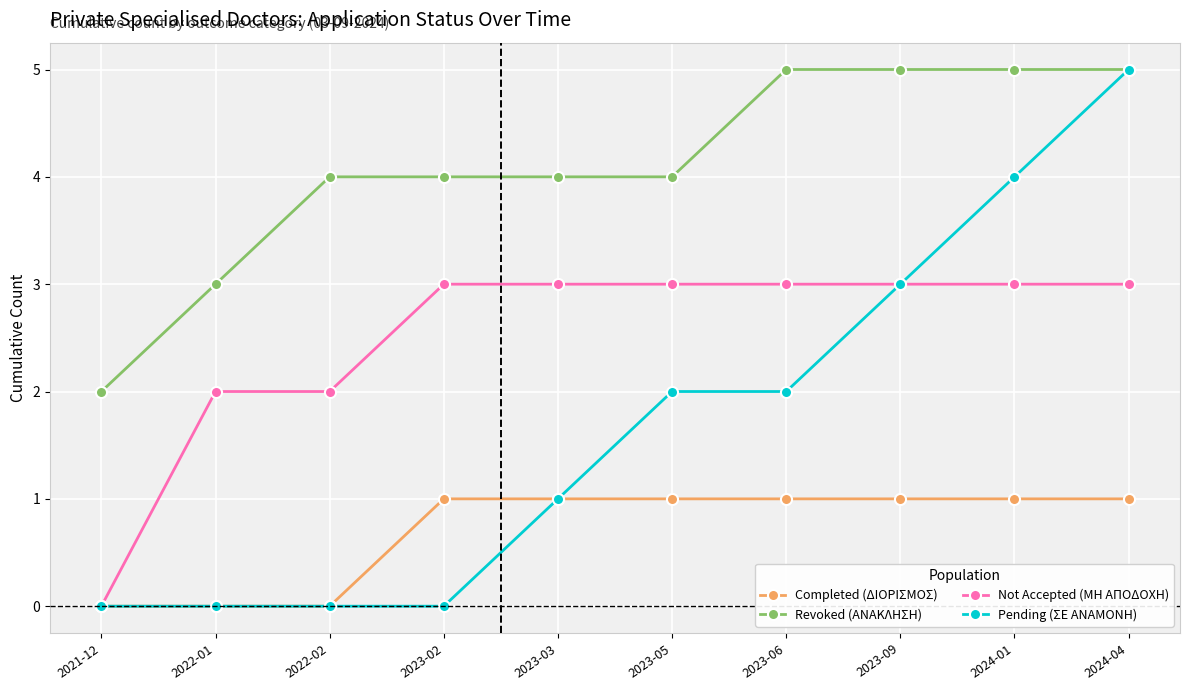

What position from the left is 2023-05?

6